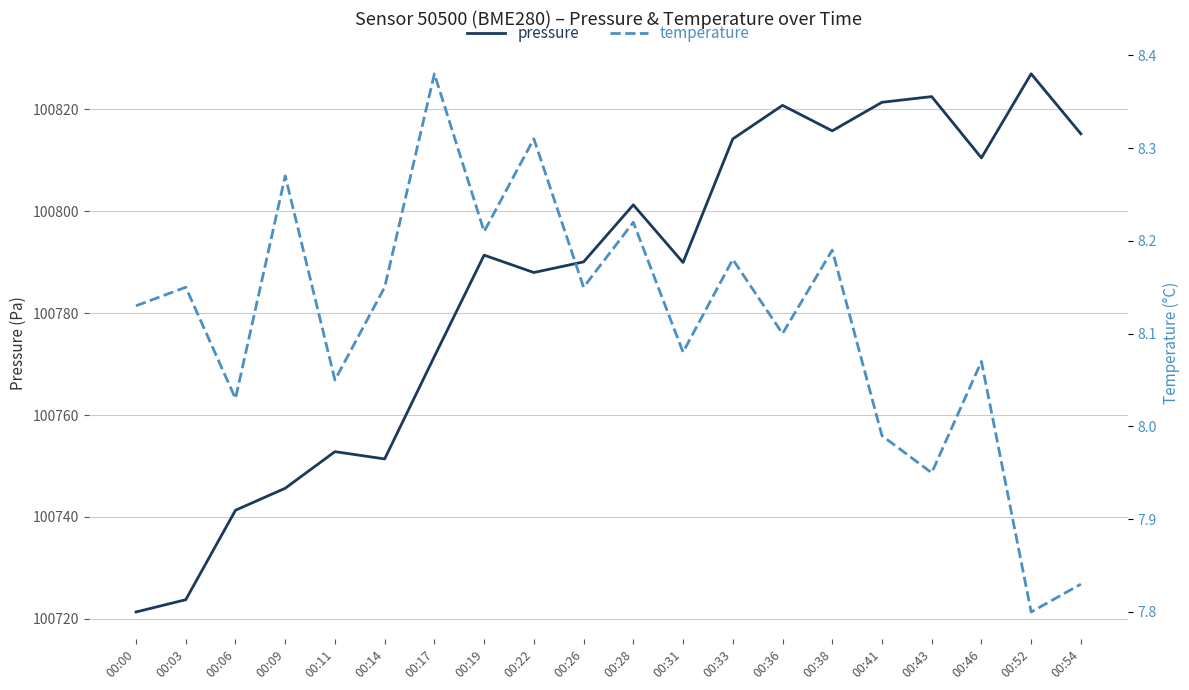

What is the greatest value displayed?

100827.0